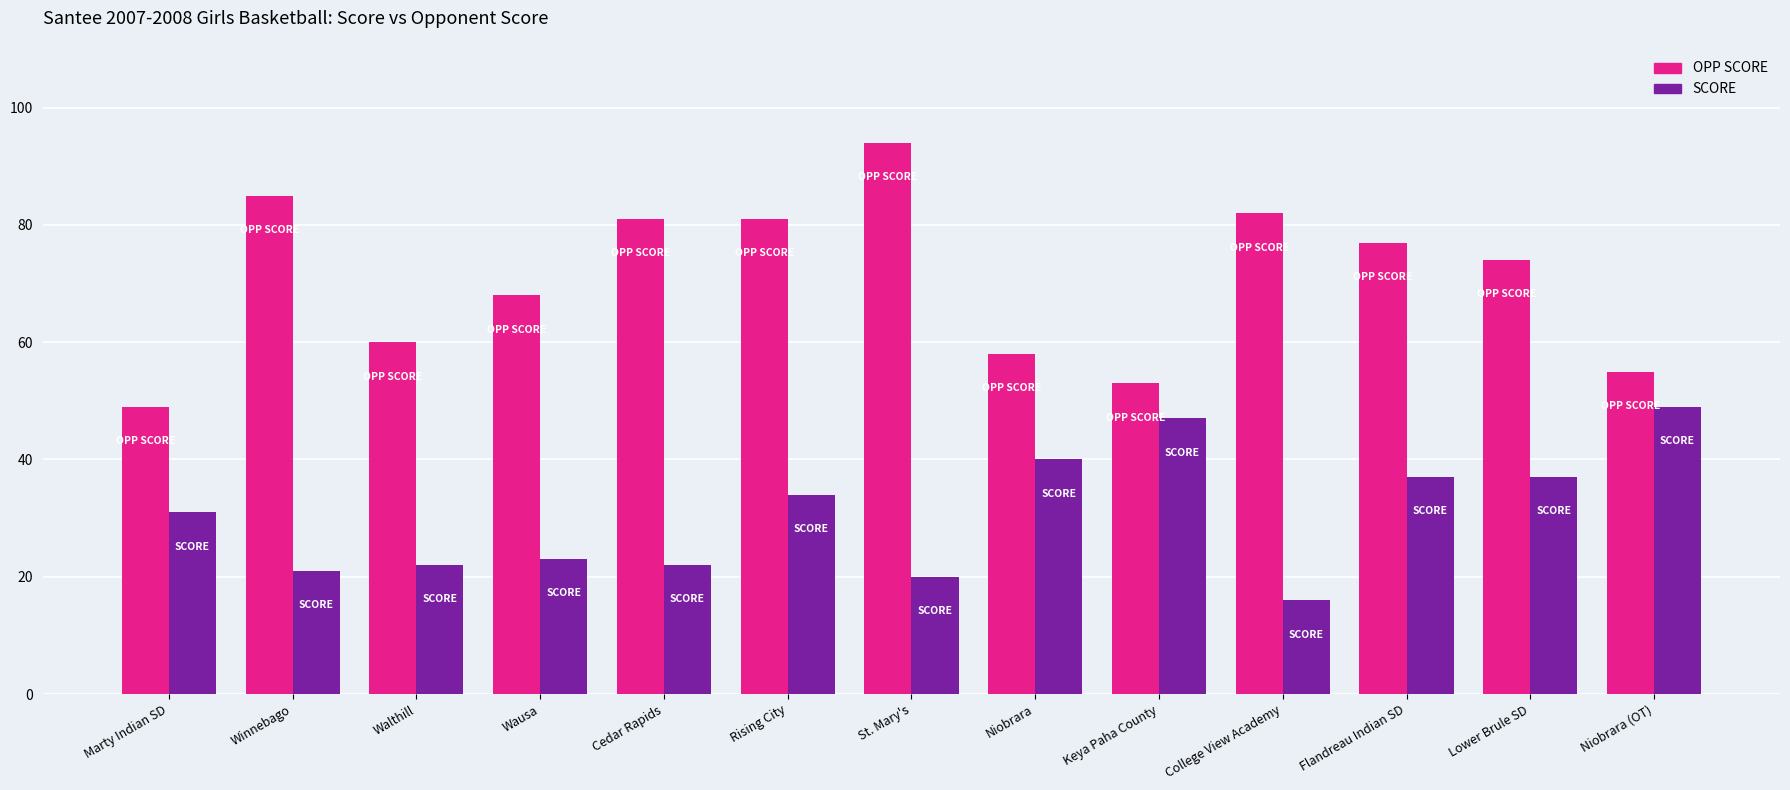

True or false: SCORE has a value of 49 at Niobrara (OT).

True